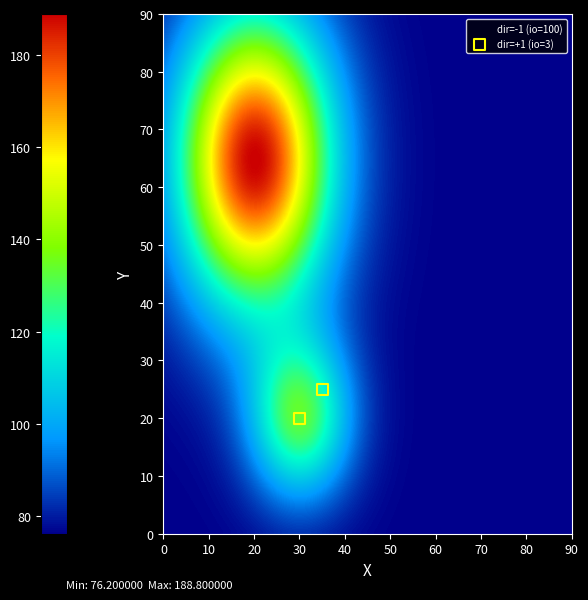

What are all the series names shown in the legend?

dir=-1 (io=100), dir=+1 (io=3)